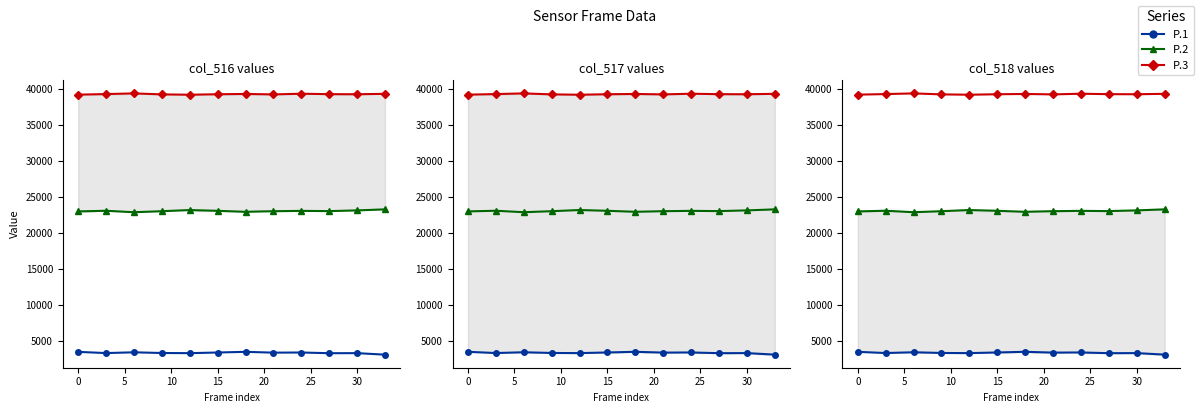

What is the difference between the highest and lowest values at 0?

35956